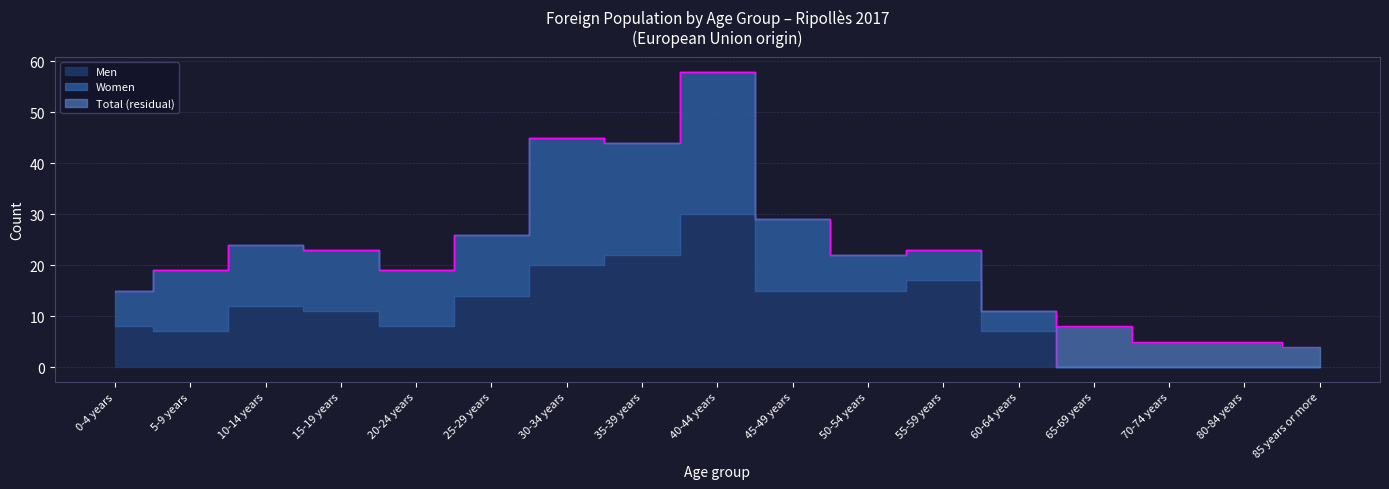

Reading left to right, list all the values displayed in this chart.

Men: 0-4 years=8	5-9 years=7	10-14 years=12	15-19 years=11	20-24 years=8	25-29 years=14	30-34 years=20	35-39 years=22	40-44 years=30	45-49 years=15	50-54 years=15	55-59 years=17	60-64 years=7	65-69 years=0	70-74 years=0	80-84 years=0	85 years or more=0
Women: 0-4 years=7	5-9 years=12	10-14 years=12	15-19 years=12	20-24 years=11	25-29 years=12	30-34 years=25	35-39 years=22	40-44 years=28	45-49 years=14	50-54 years=7	55-59 years=6	60-64 years=4	65-69 years=0	70-74 years=0	80-84 years=0	85 years or more=0
Total: 0-4 years=15	5-9 years=19	10-14 years=24	15-19 years=23	20-24 years=19	25-29 years=26	30-34 years=45	35-39 years=44	40-44 years=58	45-49 years=29	50-54 years=22	55-59 years=23	60-64 years=11	65-69 years=8	70-74 years=5	80-84 years=5	85 years or more=4